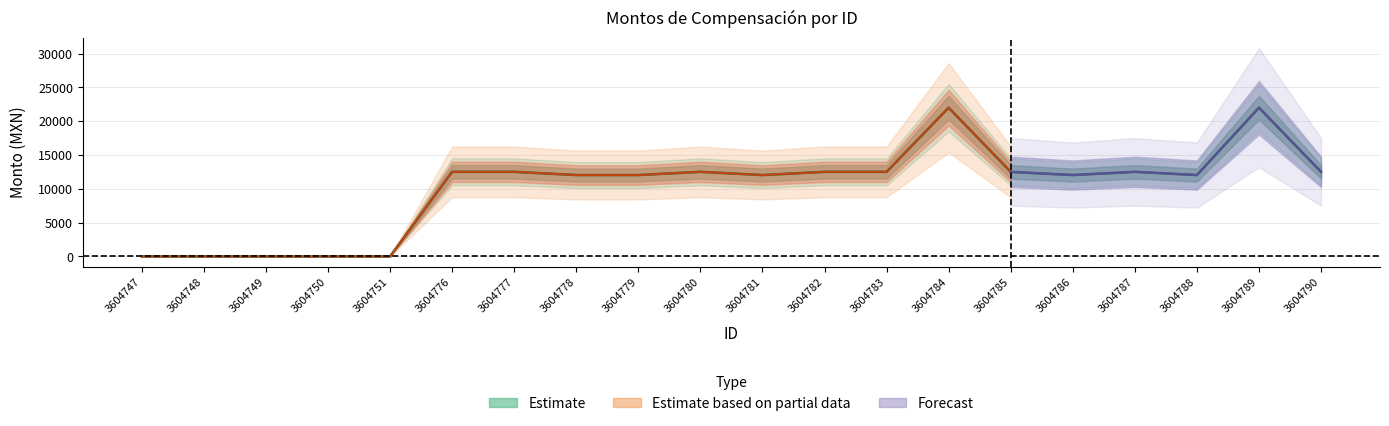

What is the value of the 12th point from the left?

12507.3